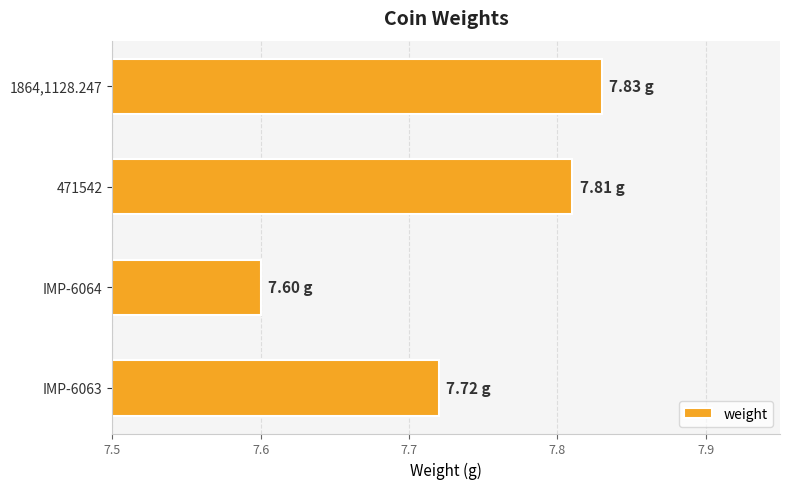

At which category does the chart reach its minimum across all series?

IMP-6064